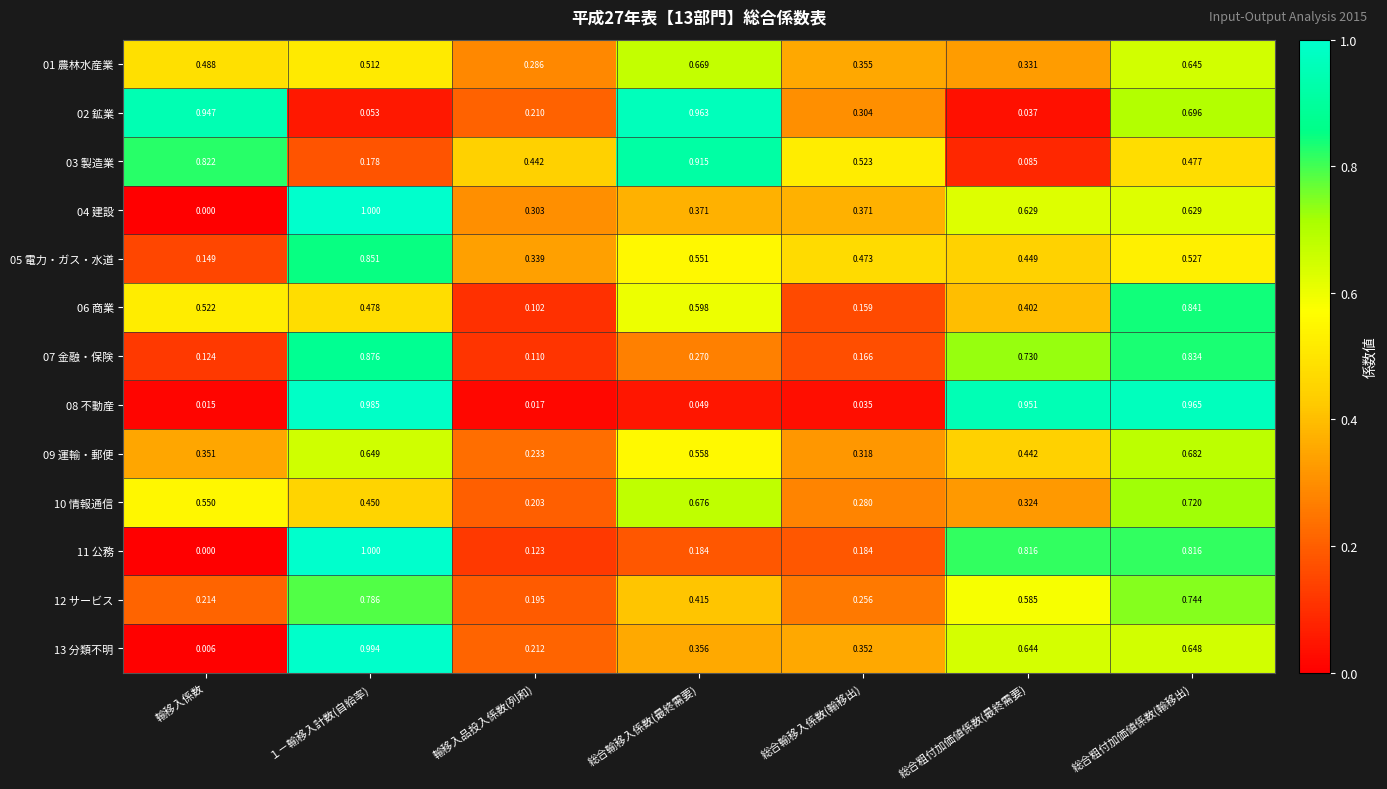

At which category is the sum across all series the highest?

総合粗付加価値係数(輸移出)